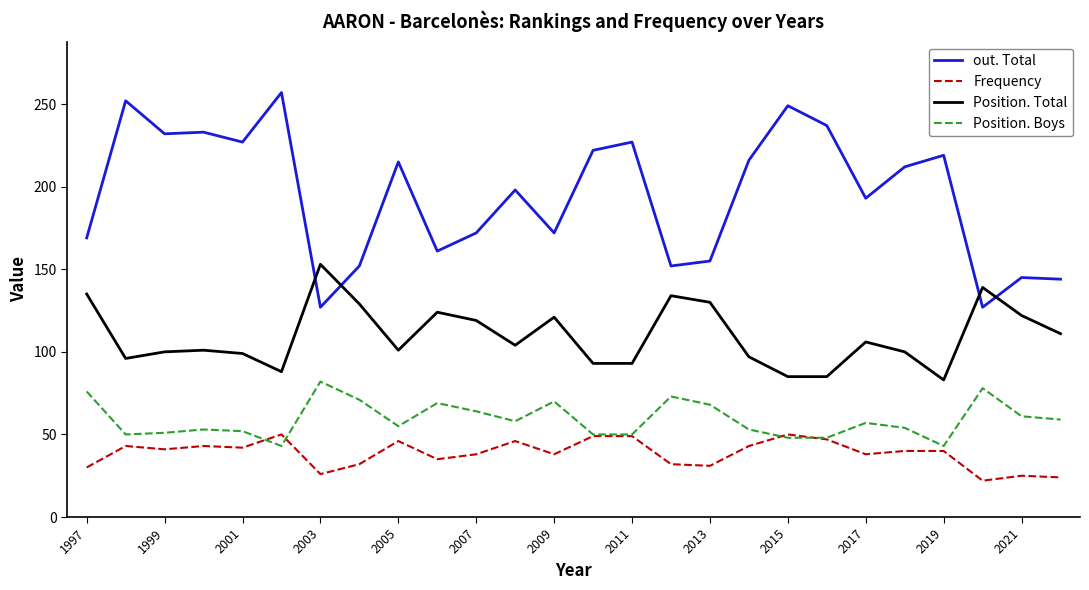

At how many categories does at least one series exceed 157?

19